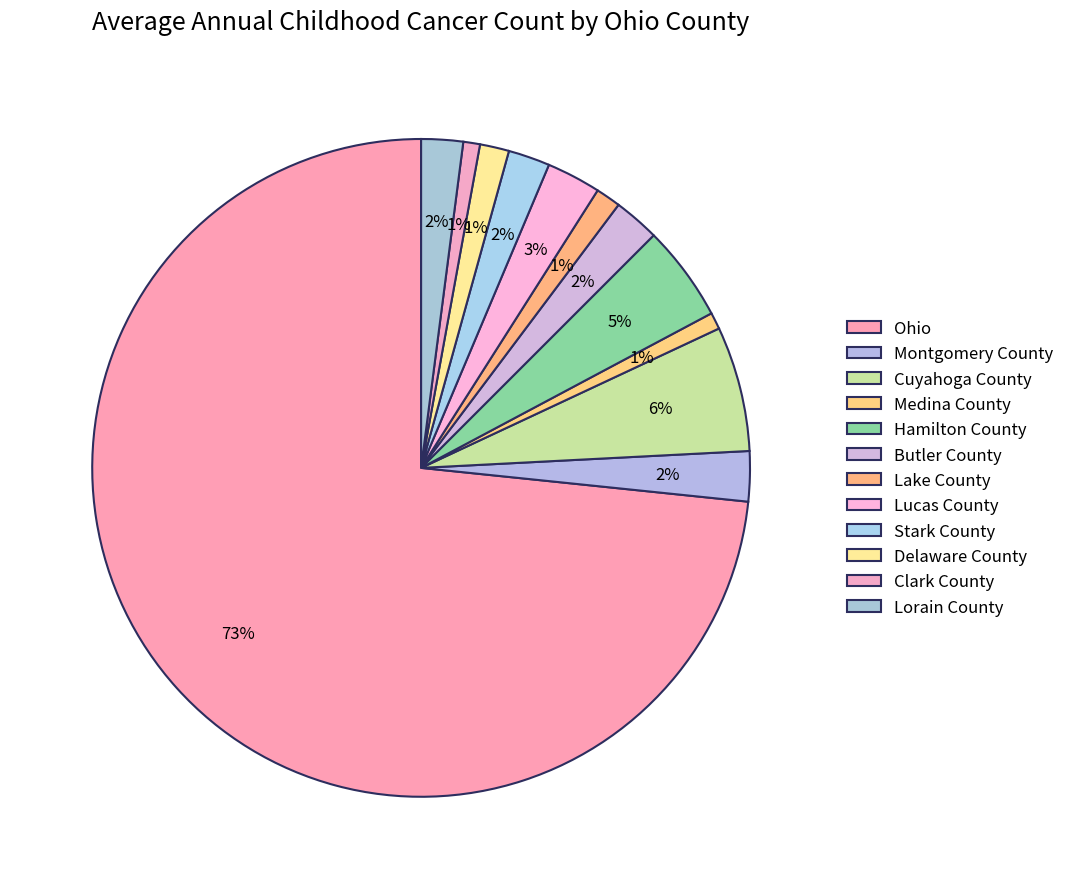

What percentage is the Stark County slice, to the nearest percent?

2%